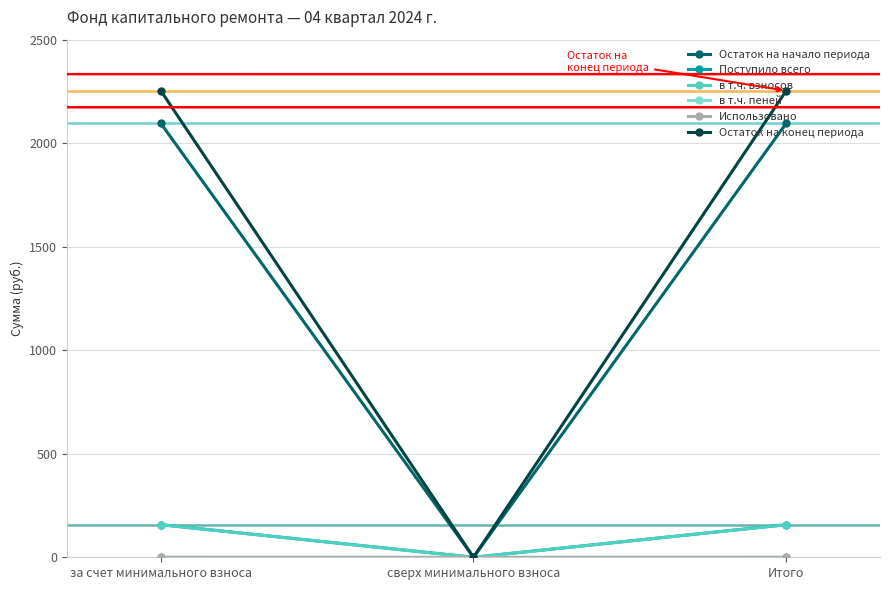

At how many categories does at least one series exceed 1991?

2